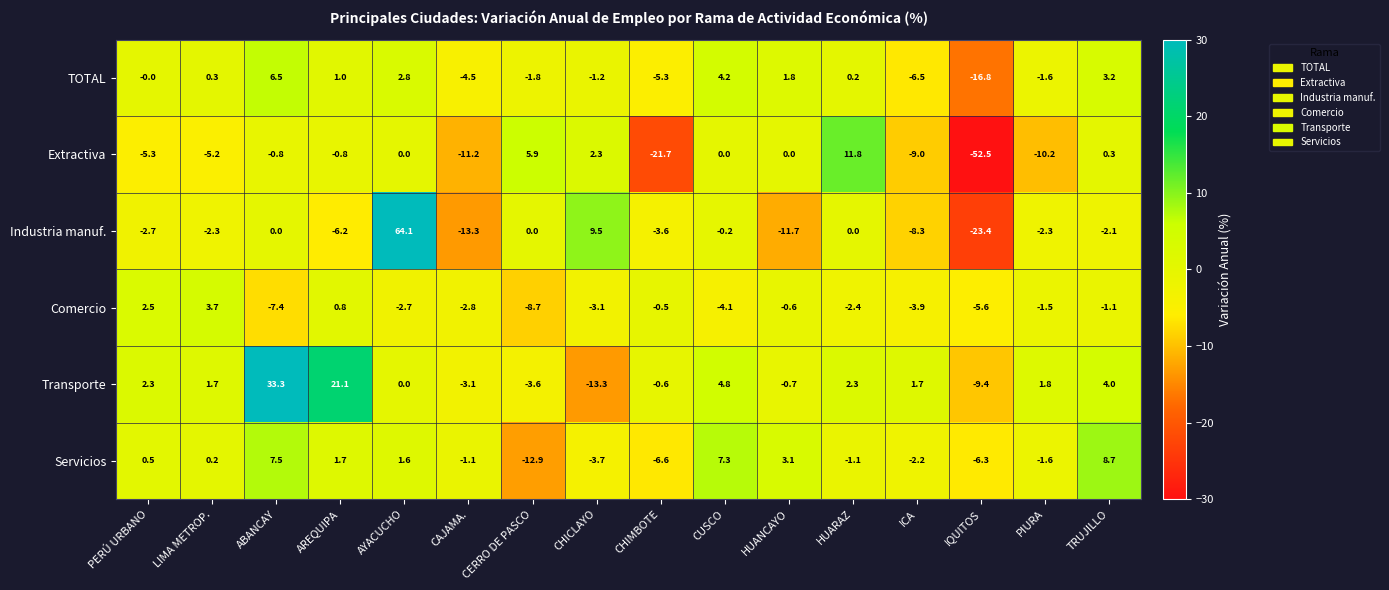

At which label does Industria manuf. reach its minimum?

IQUITOS